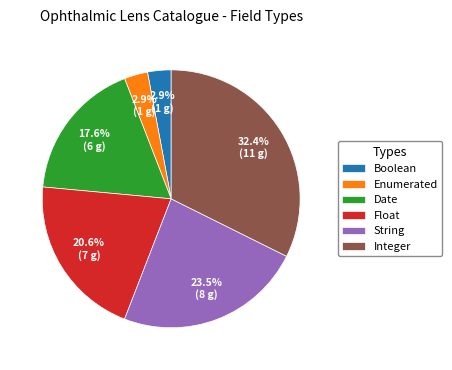

Between Date and Enumerated, which is larger?

Date